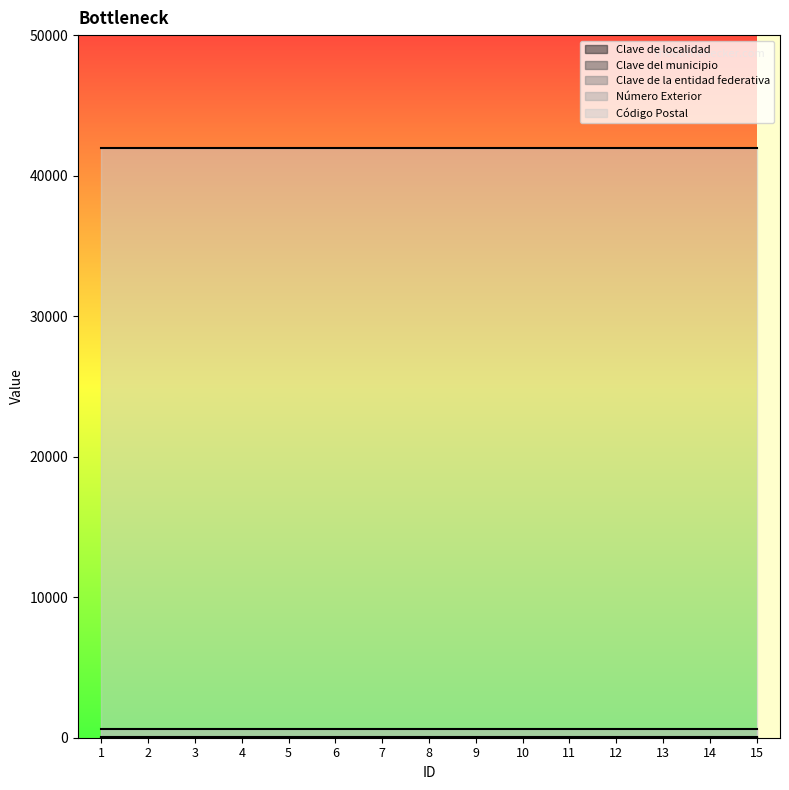

How many categories are shown in the chart?

15